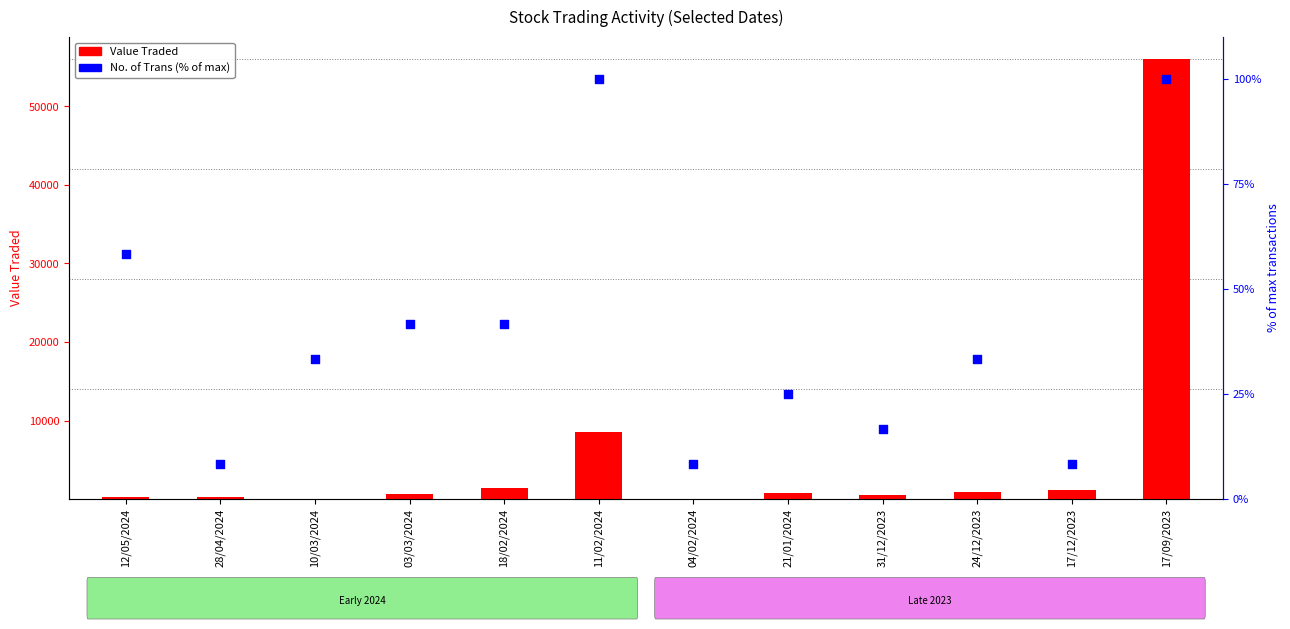

Which series has the widest spread of Y values?

Value Traded